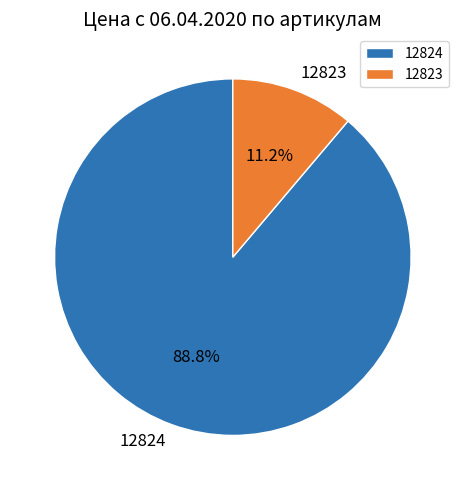

To the nearest percent, what percentage of the pie is 12823?

11%